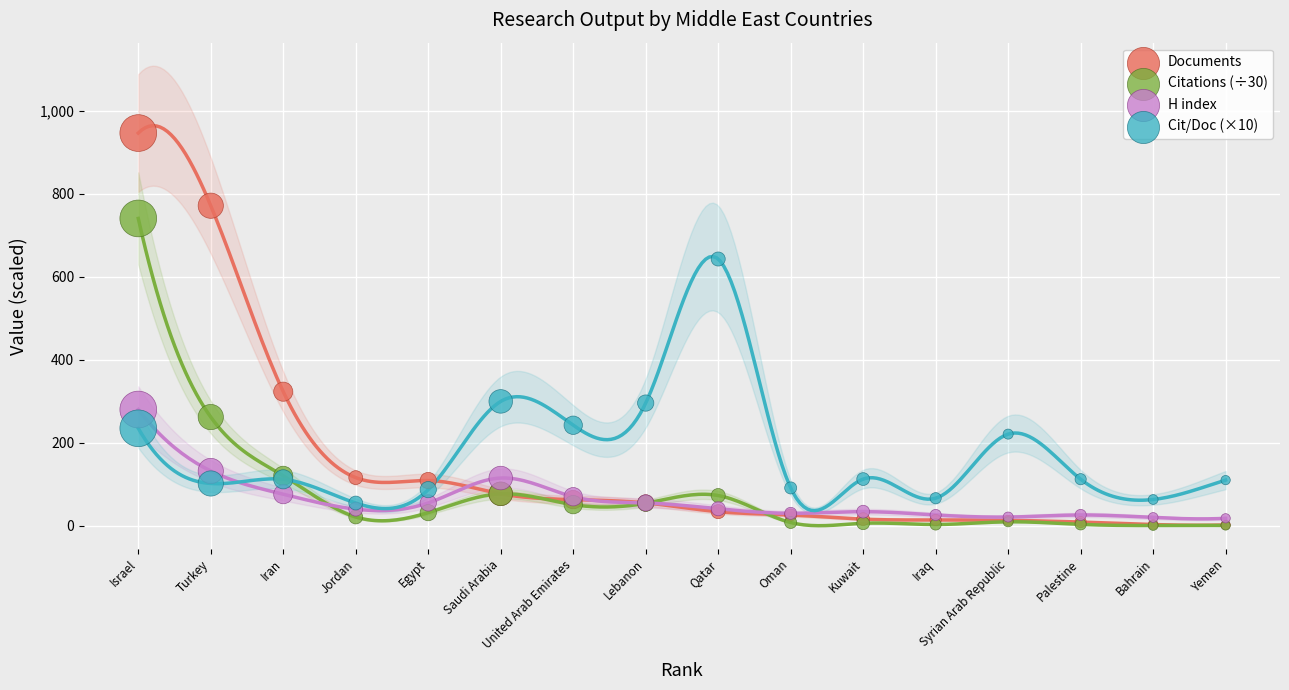

Which series contains the highest Y value?

Documents